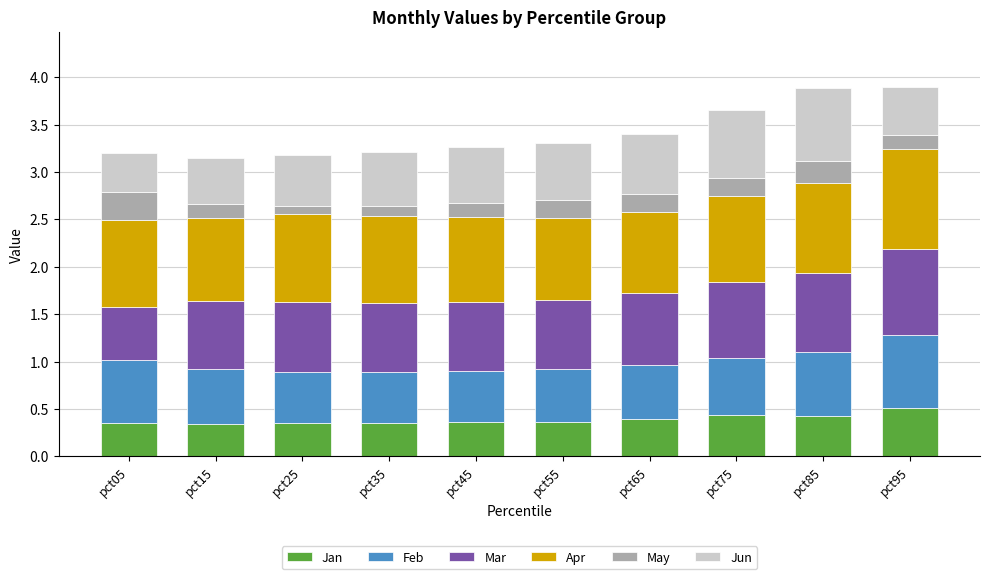

What is the highest value of the Jan series?

0.5